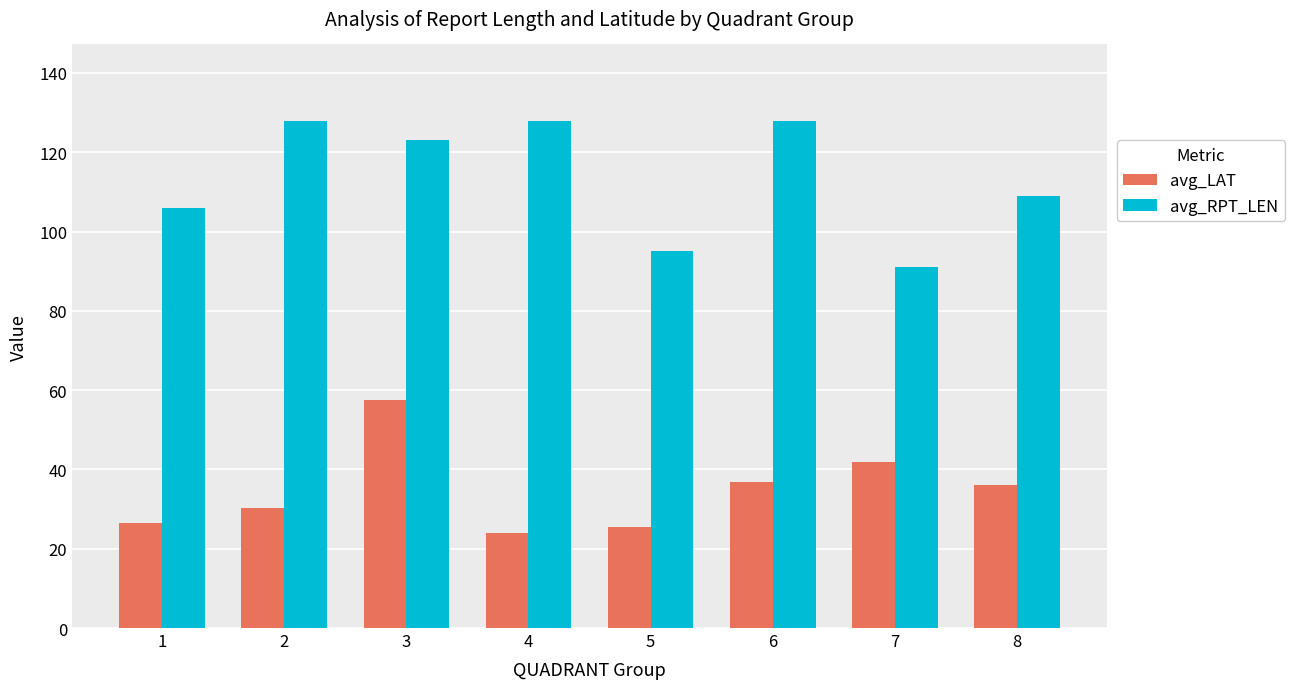

Rank the series at 3 from highest to lowest value.

avg_RPT_LEN, avg_LAT